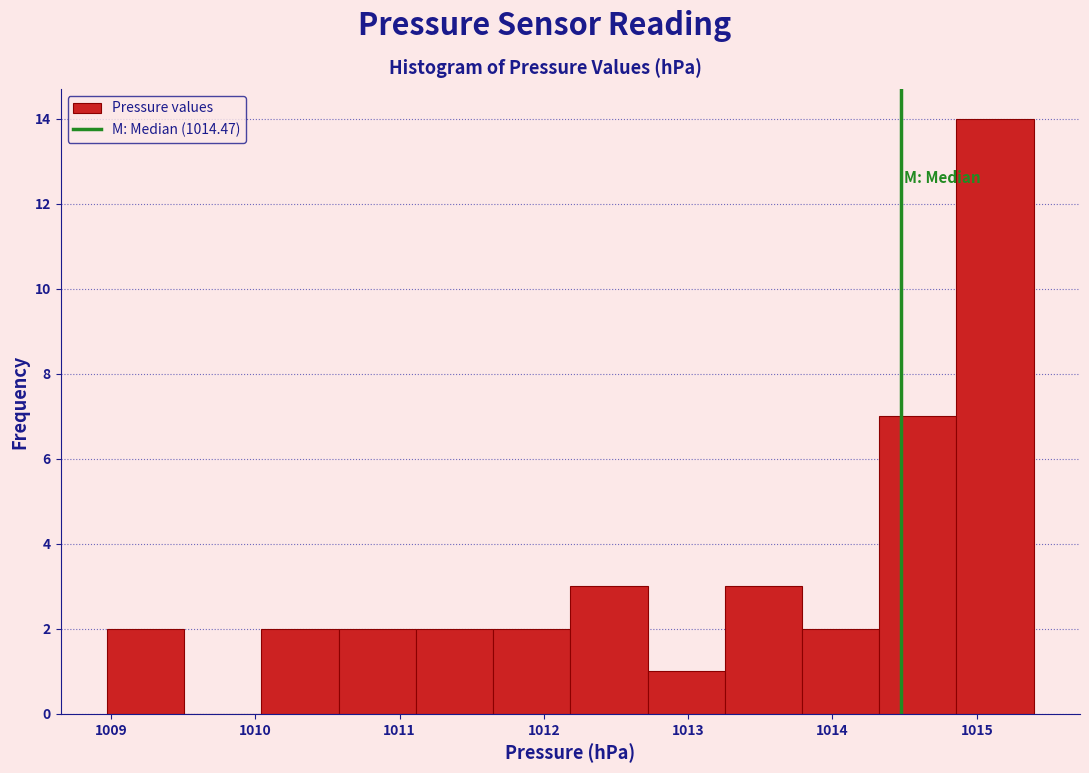

Reading left to right, list every bar in this chart as the range it spans on the x-axis followed by its height. Neither the bar edges nor the heights are printed on the chart, so give them approximately, as read against the axes.

1009.0 to 1009.5: 2
1009.5 to 1010.0: 0
1010.0 to 1010.6: 2
1010.6 to 1011.1: 2
1011.1 to 1011.6: 2
1011.6 to 1012.2: 2
1012.2 to 1012.7: 3
1012.7 to 1013.3: 1
1013.3 to 1013.8: 3
1013.8 to 1014.3: 2
1014.3 to 1014.9: 7
1014.9 to 1015.4: 14